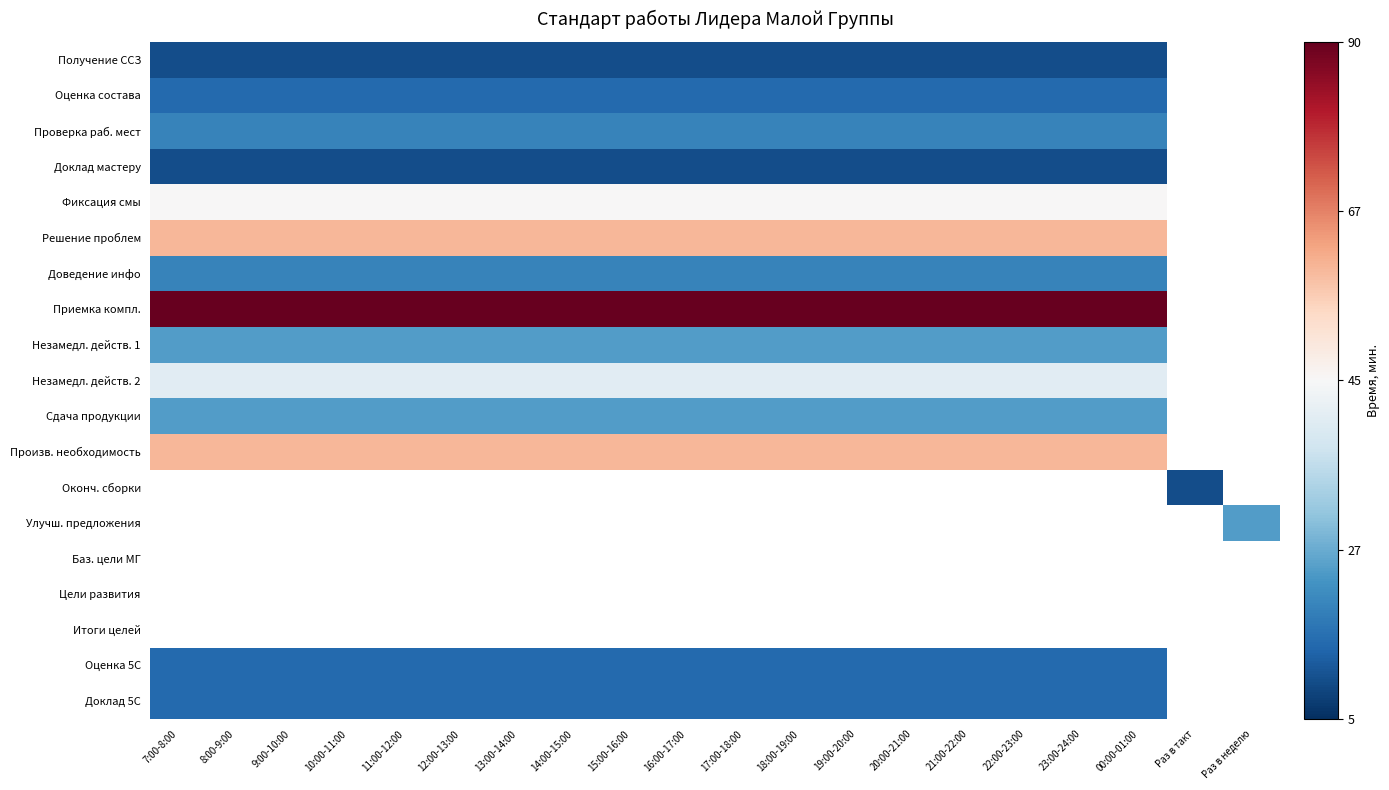

Which series changed the most between 14:00-15:00 and Раз в неделю?

Приемка компл.